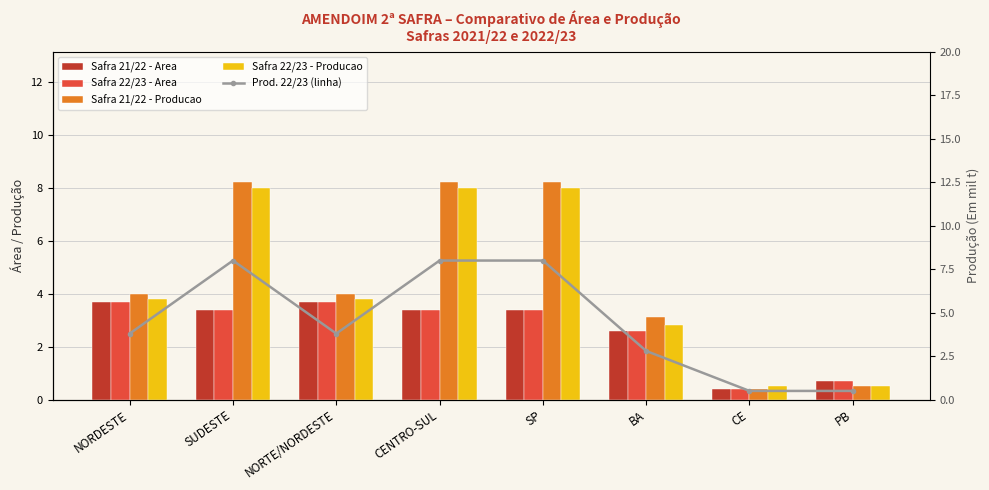

At how many categories does at least one series exceed 6?

3